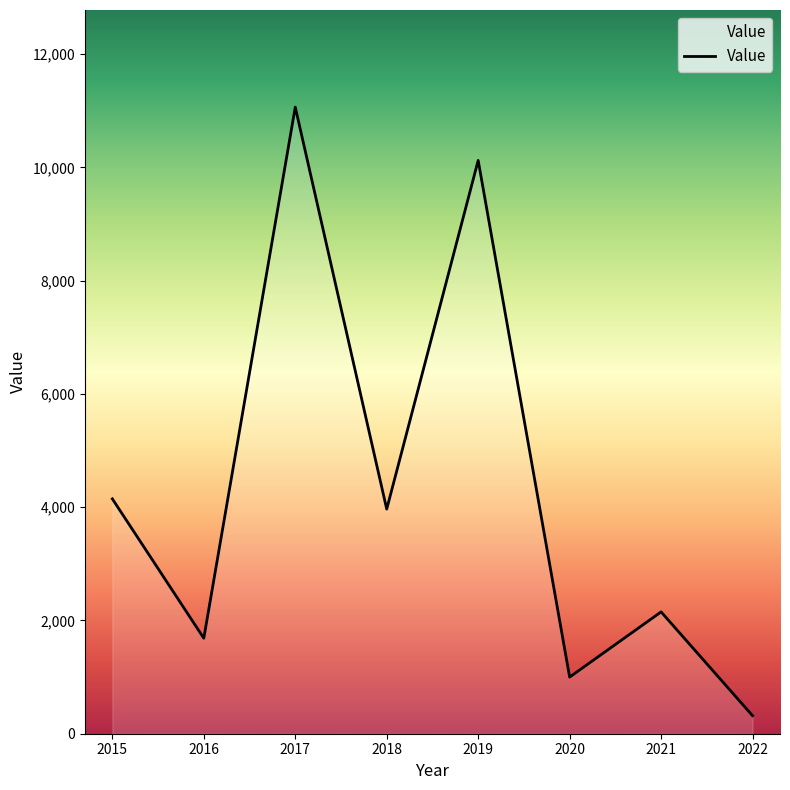

What is the minimum value shown in the chart?

318